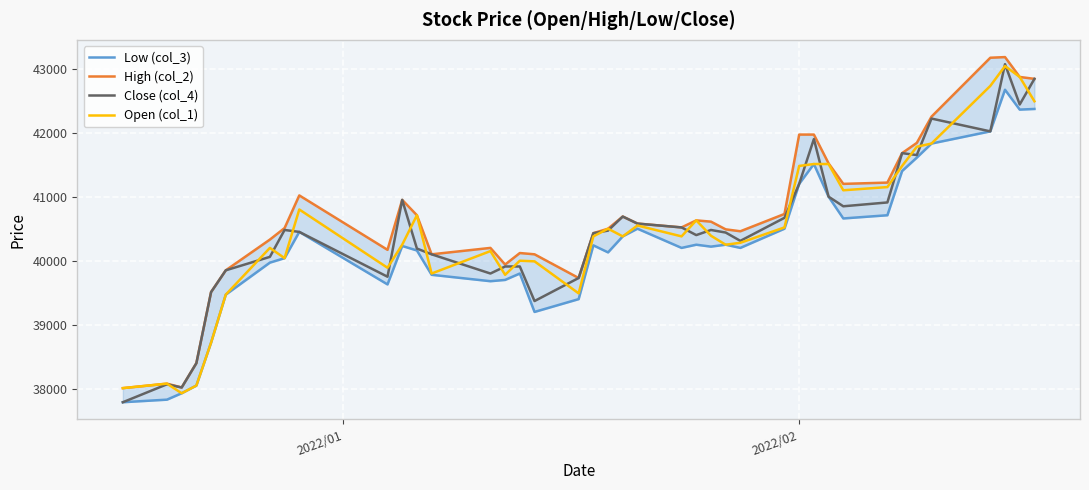

What is the highest value of the Open (col_1) series?

43040